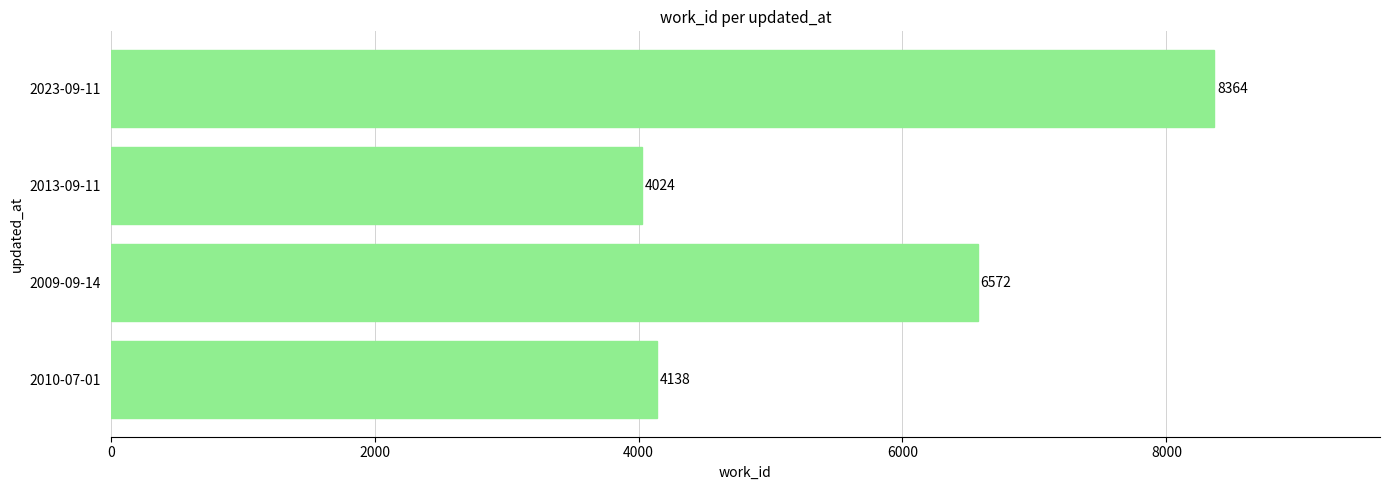

What is the change in value from 2009-09-14 to 2023-09-11?

+1792